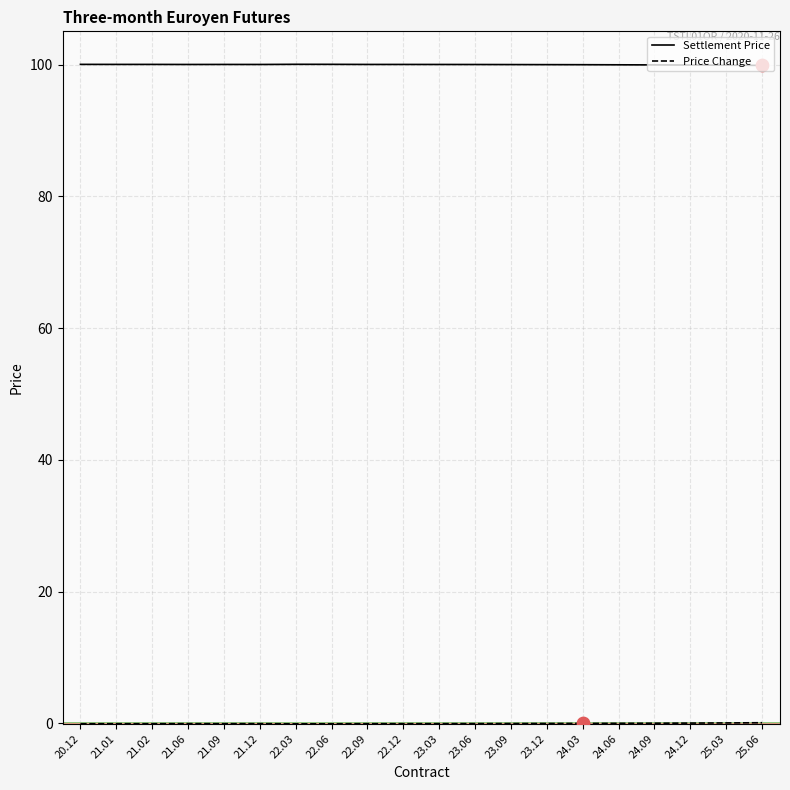

Which series has the largest total across all categories?

Settlement Price